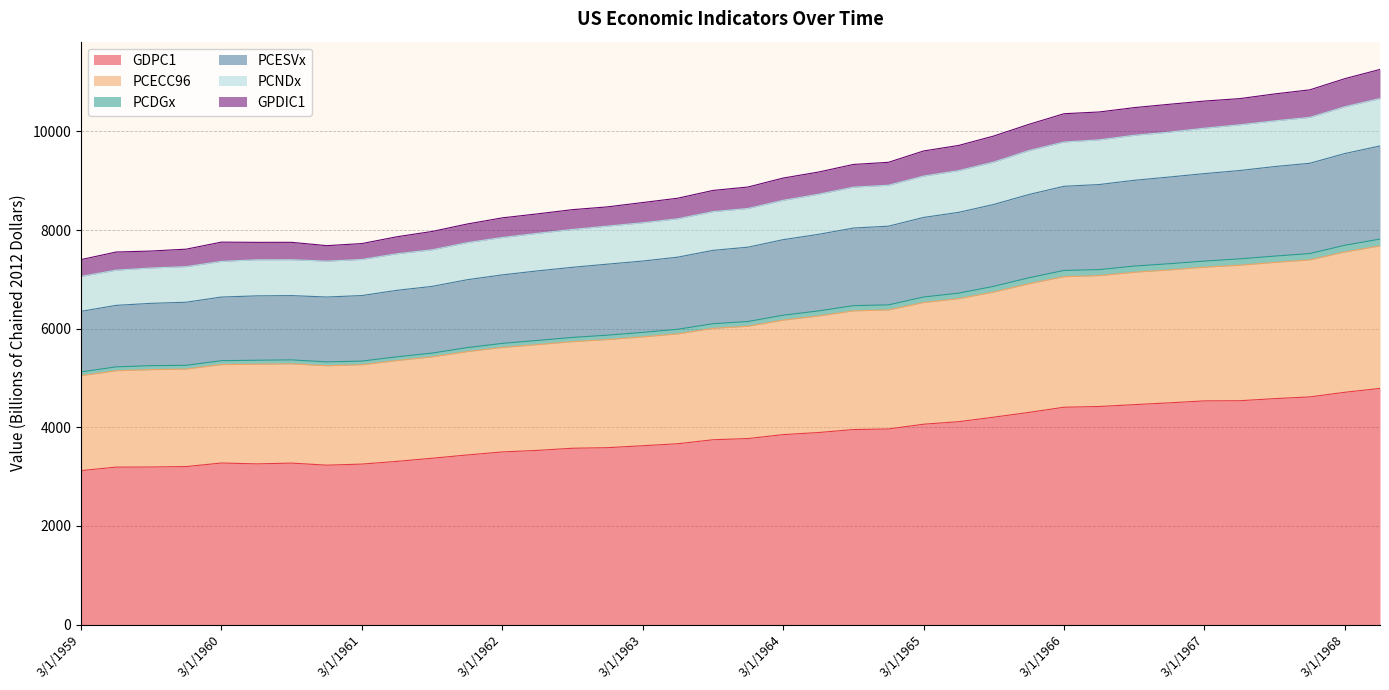

Is it true that GPDIC1 equals 13624.2 at 3/1/1966?

False